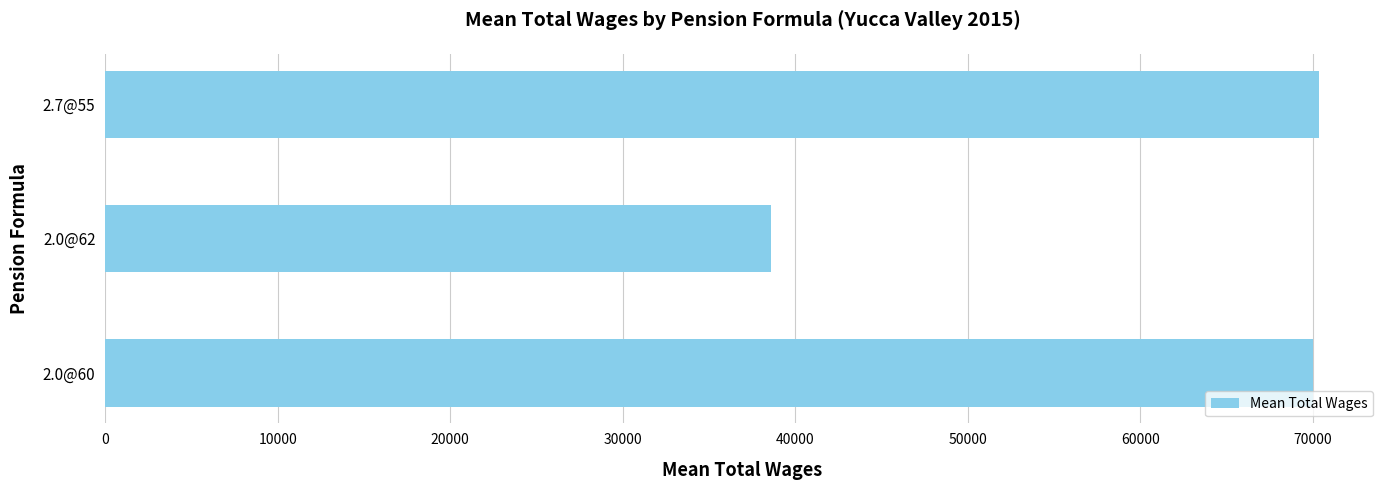

What is the sum of all values?

178980.8